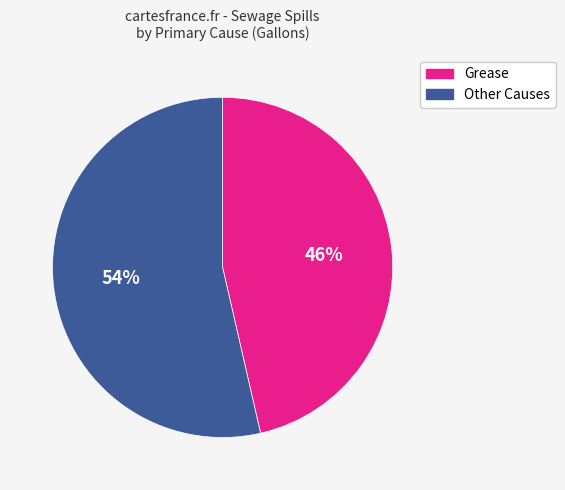

To the nearest percent, what is the average slice percentage?

50%